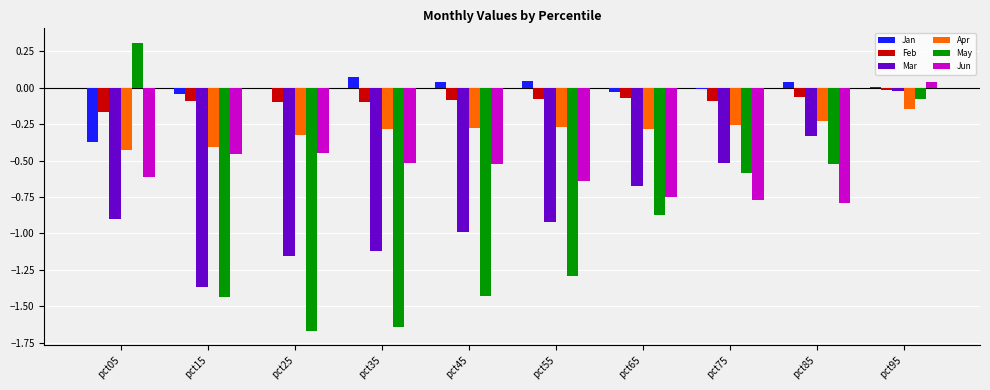

Which series changed the most between pct15 and pct65?

Mar